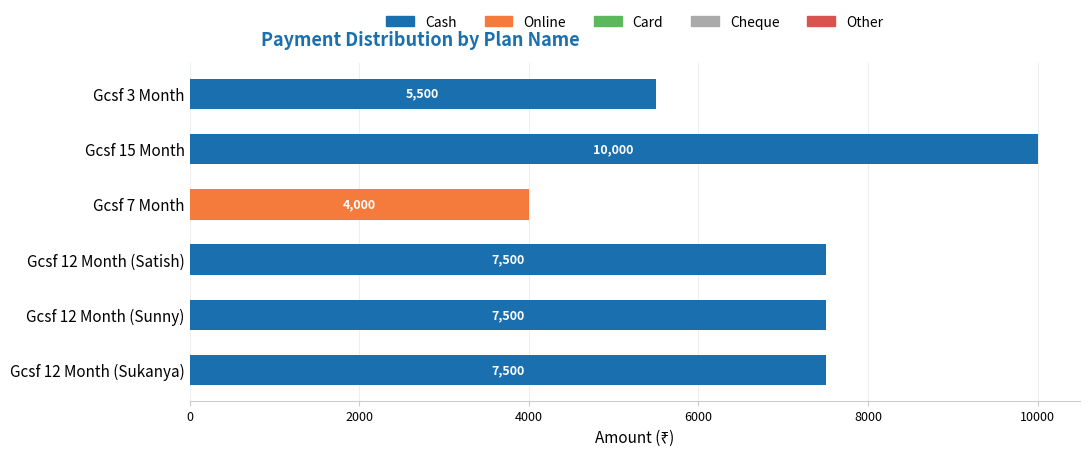

How many Cash values are between 5500 and 7500?

4